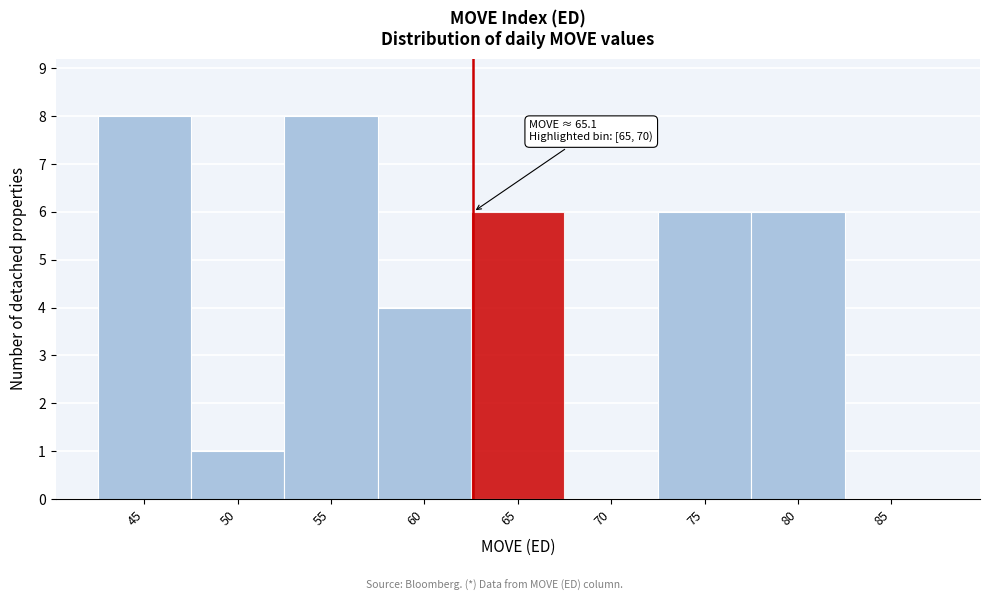

Reading right to left, extract all data points from this chart.

85=0	80=6	75=6	70=0	65=6	60=4	55=8	50=1	45=8